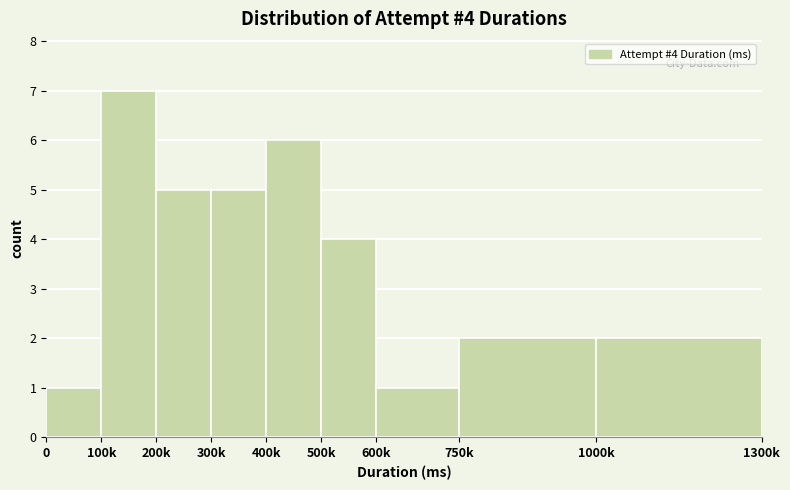

Reading left to right, list all the values displayed in this chart.

1	7	5	5	6	4	1	2	2